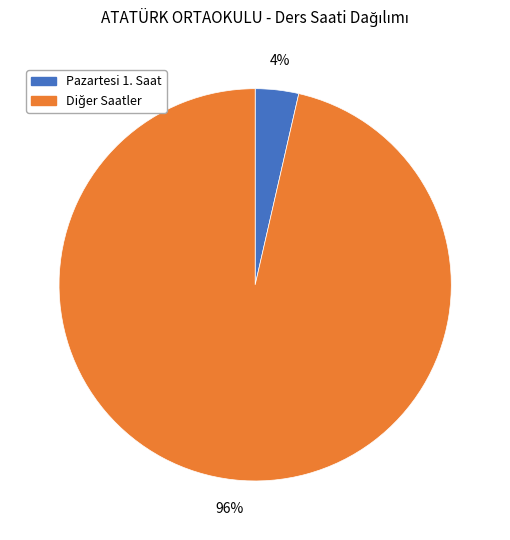

Is there a majority slice in this chart?

Yes